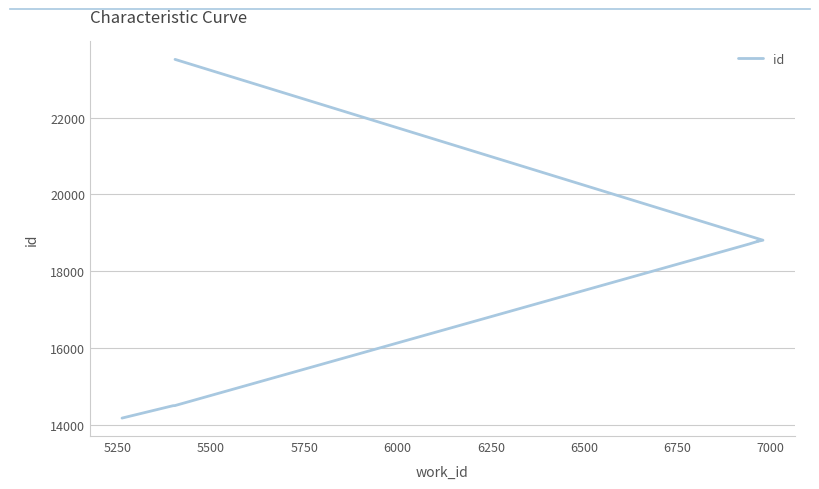

Is this an area chart (filled region under the line)?

No